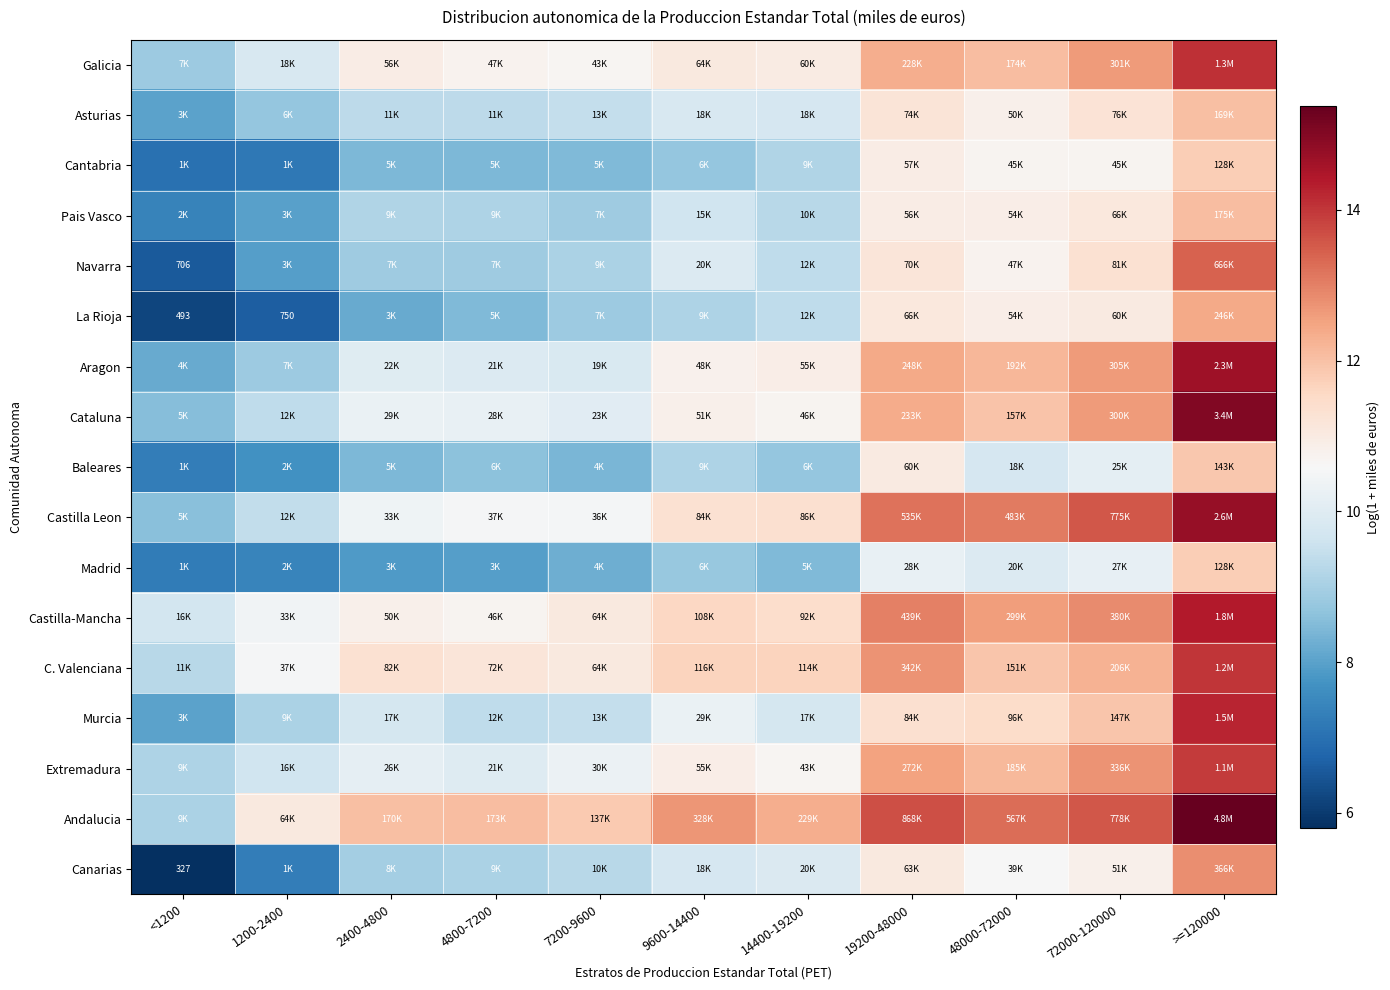

At which category is the sum across all series the highest?

>=120000